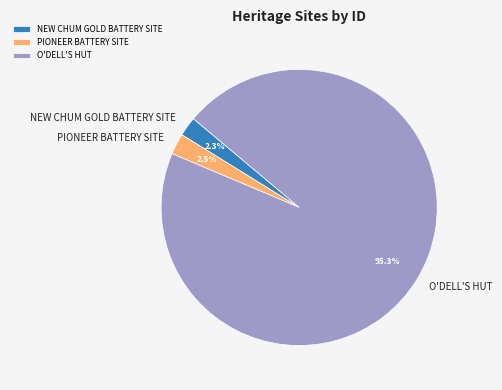

What is the majority slice?

O'DELL'S HUT